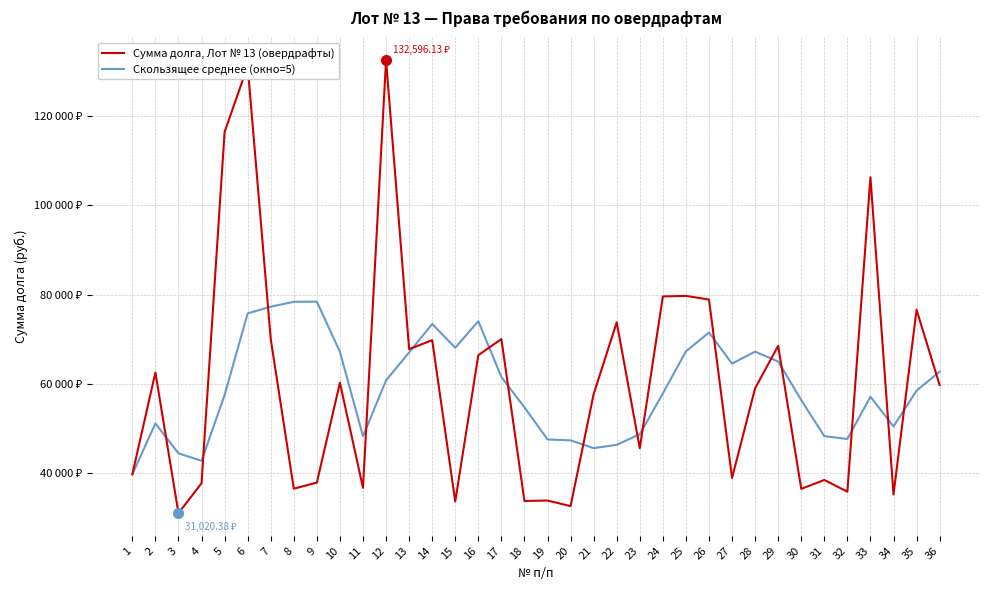

How many interior local peaks does the Сумма долга, Лот № 13 (овердрафты) series have?

13